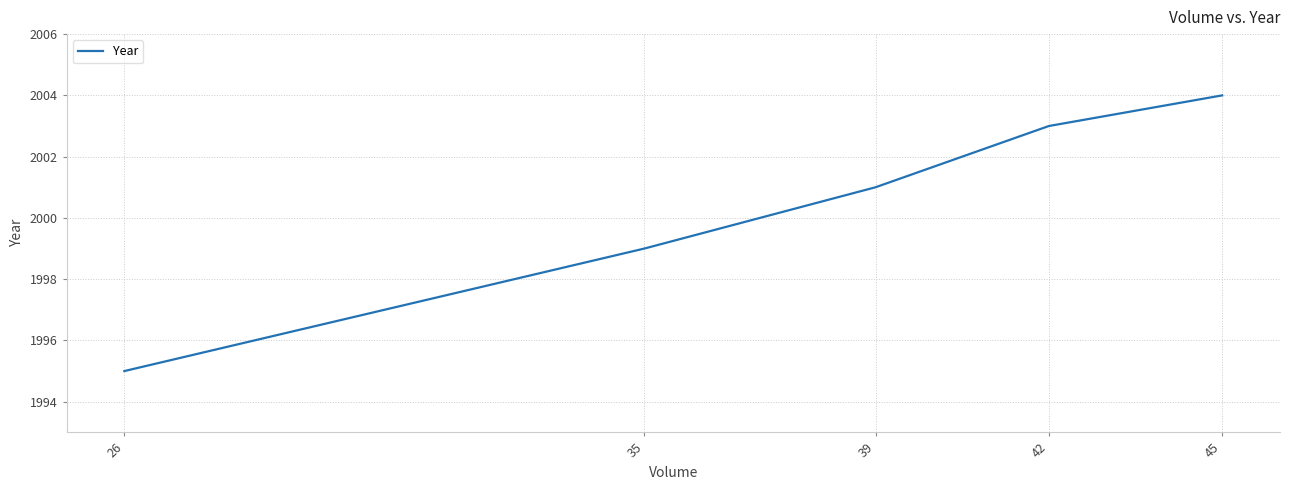

What is the change in value from 35 to 26?

-4